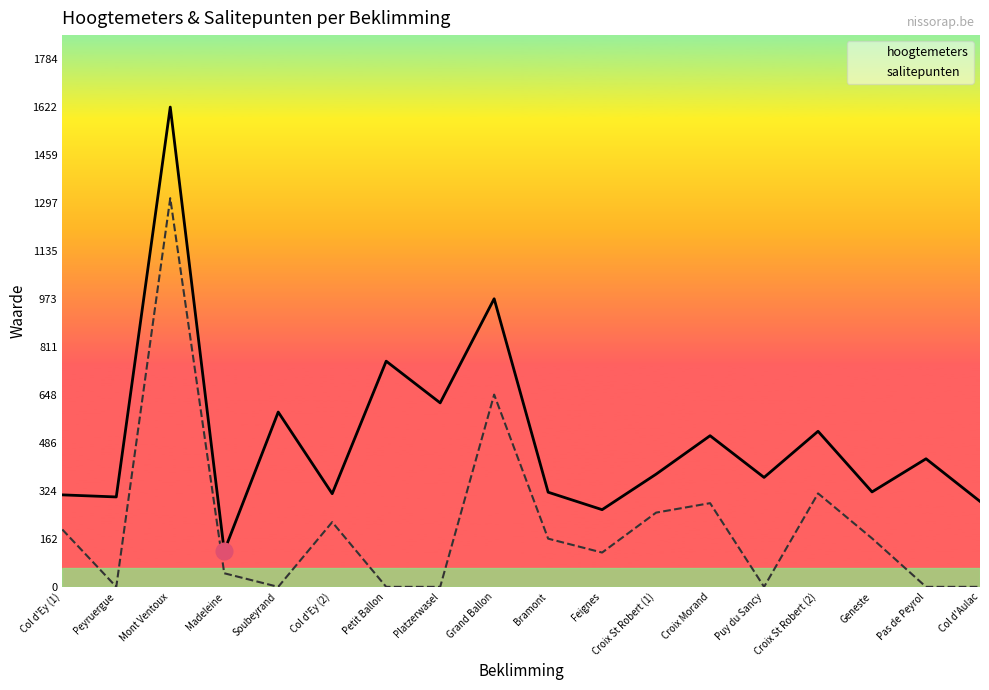

Which label corresponds to the largest value in the chart?

Mont Ventoux